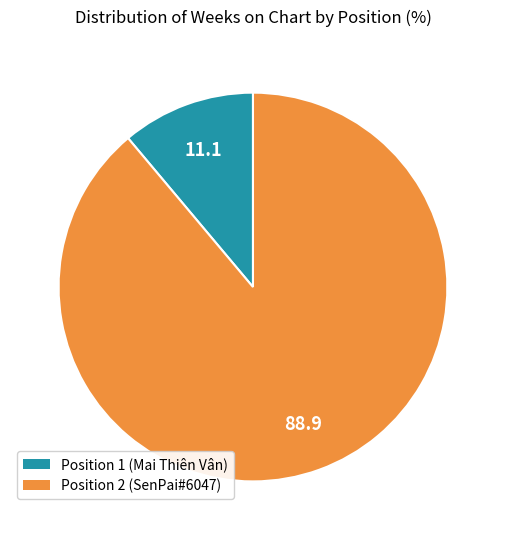

Which slice represents more than half of the pie?

Position 2 (SenPai#6047)